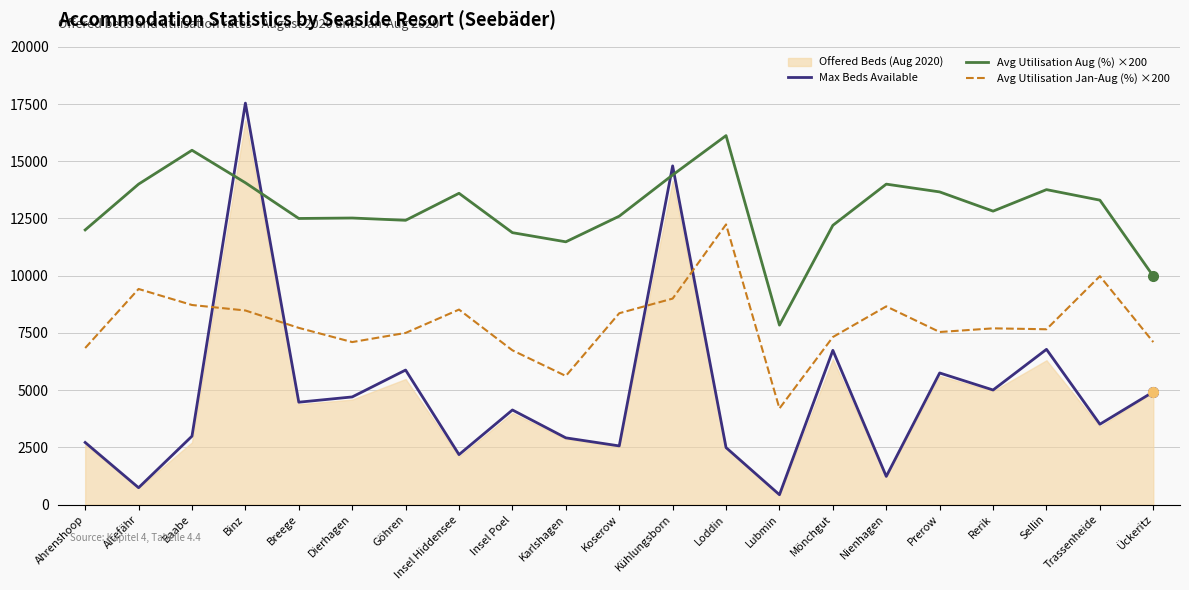

Reading right to left, what are all the values shown in this chart?

Max Beds Available: Ückeritz=4925.0	Trassenheide=3512.0	Sellin=6783.0	Rerik=5007.0	Prerow=5751.0	Nienhagen=1232.0	Mönchgut=6739.0	Lubmin=432.0	Loddin=2491.0	Kühlungsborn=14797.0	Koserow=2564.0	Karlshagen=2916.0	Insel Poel=4134.0	Insel Hiddensee=2184.0	Göhren=5878.0	Dierhagen=4704.0	Breege=4474.0	Binz=17539.0	Baabe=2990.0	Altefähr=738.0	Ahrenshoop=2715.0
Avg Utilisation Aug (%) ×200: Ückeritz=9980.0	Trassenheide=13300.0	Sellin=13760.0	Rerik=12820.0	Prerow=13660.0	Nienhagen=14000.0	Mönchgut=12200.0	Lubmin=7840.0	Loddin=16120.0	Kühlungsborn=14400.0	Koserow=12600.0	Karlshagen=11480.0	Insel Poel=11880.0	Insel Hiddensee=13600.0	Göhren=12420.0	Dierhagen=12520.0	Breege=12500.0	Binz=14060.0	Baabe=15480.0	Altefähr=14000.0	Ahrenshoop=12000.0
Avg Utilisation Jan-Aug (%) ×200: Ückeritz=7100.0	Trassenheide=9980.0	Sellin=7660.0	Rerik=7700.0	Prerow=7540.0	Nienhagen=8660.0	Mönchgut=7320.0	Lubmin=4200.0	Loddin=12240.0	Kühlungsborn=9000.0	Koserow=8360.0	Karlshagen=5620.0	Insel Poel=6740.0	Insel Hiddensee=8520.0	Göhren=7500.0	Dierhagen=7100.0	Breege=7720.0	Binz=8480.0	Baabe=8720.0	Altefähr=9420.0	Ahrenshoop=6840.0